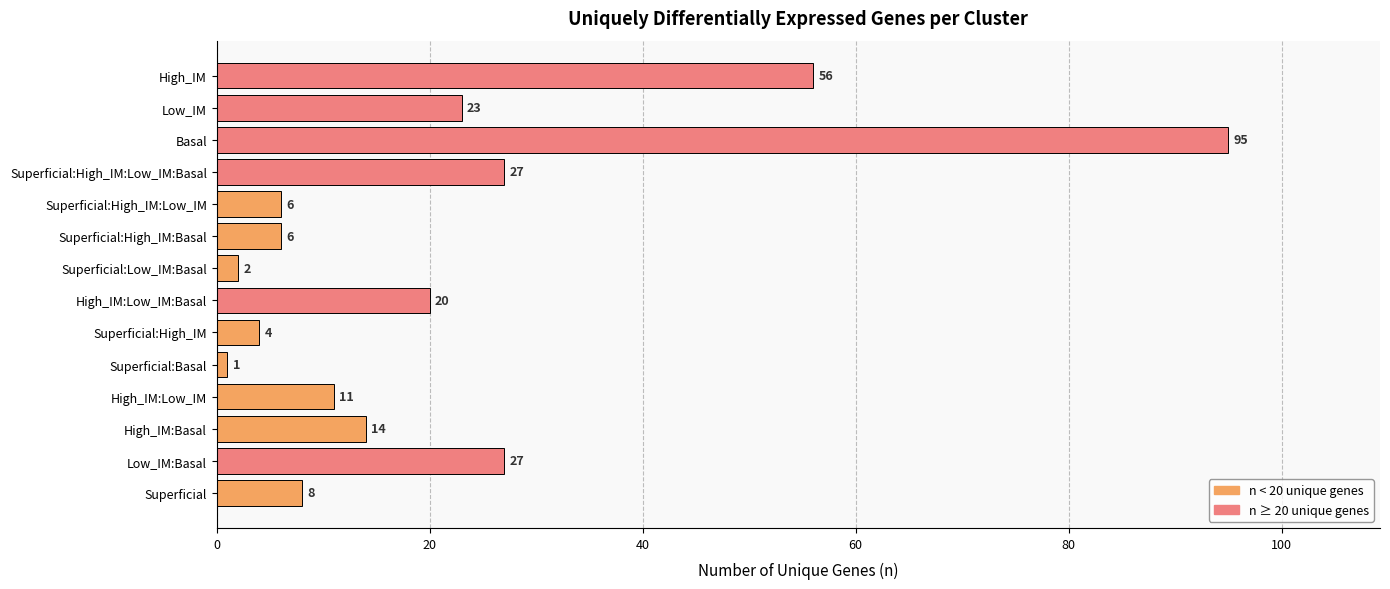

The value at Superficial is 8. True or false?

True